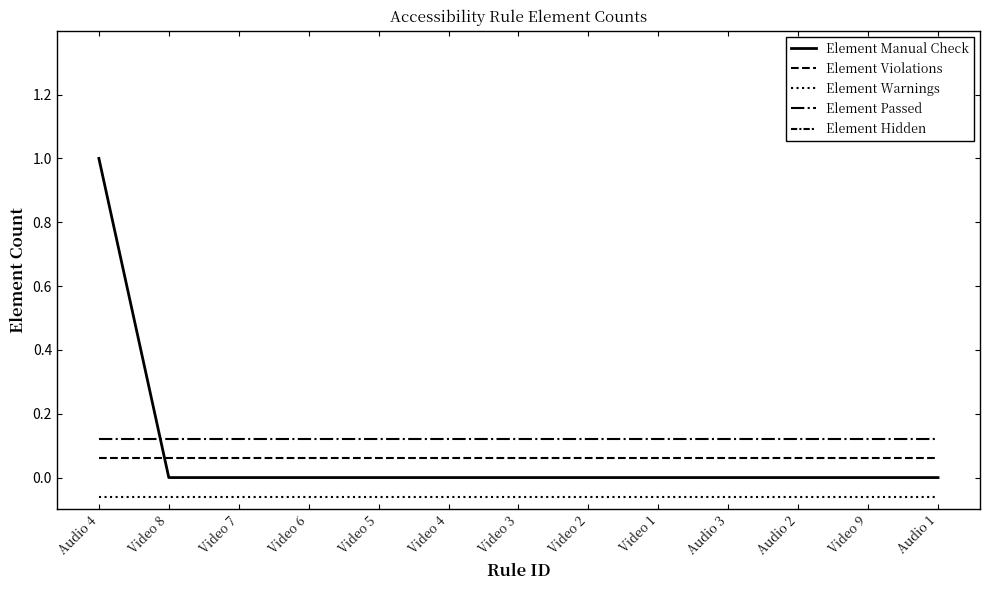

Count the Element Manual Check values in the range 0 to 1.

13